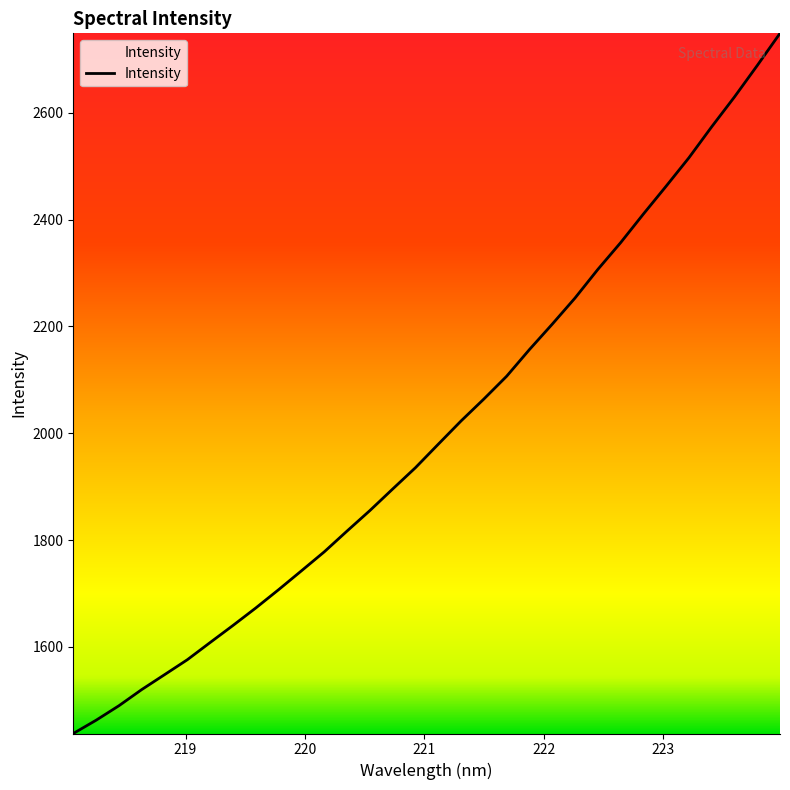

What is the greatest value displayed?

2748.8